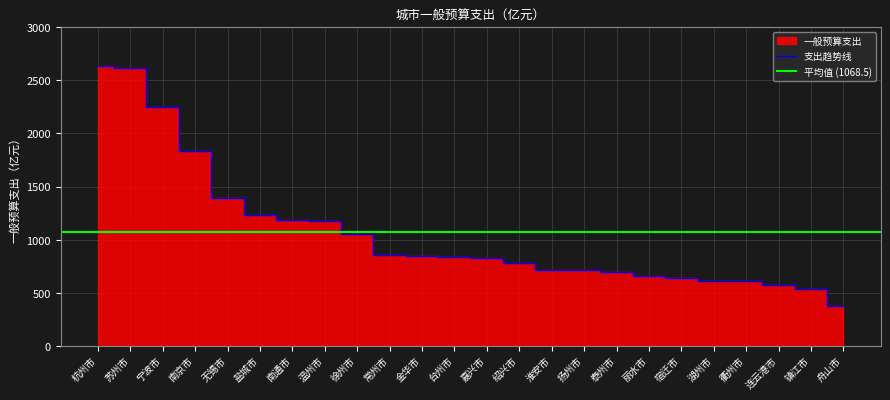

What is the average value?

1068.5